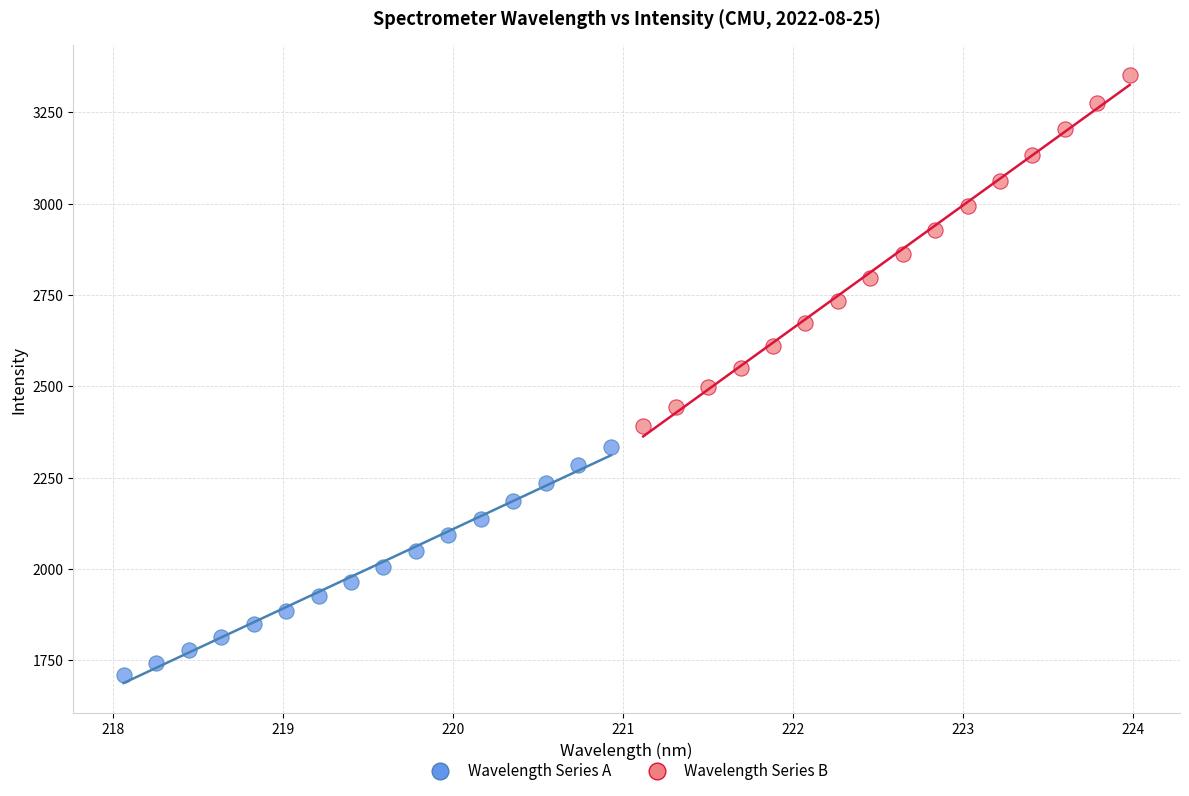

Which series contains the highest Y value?

Wavelength Series B